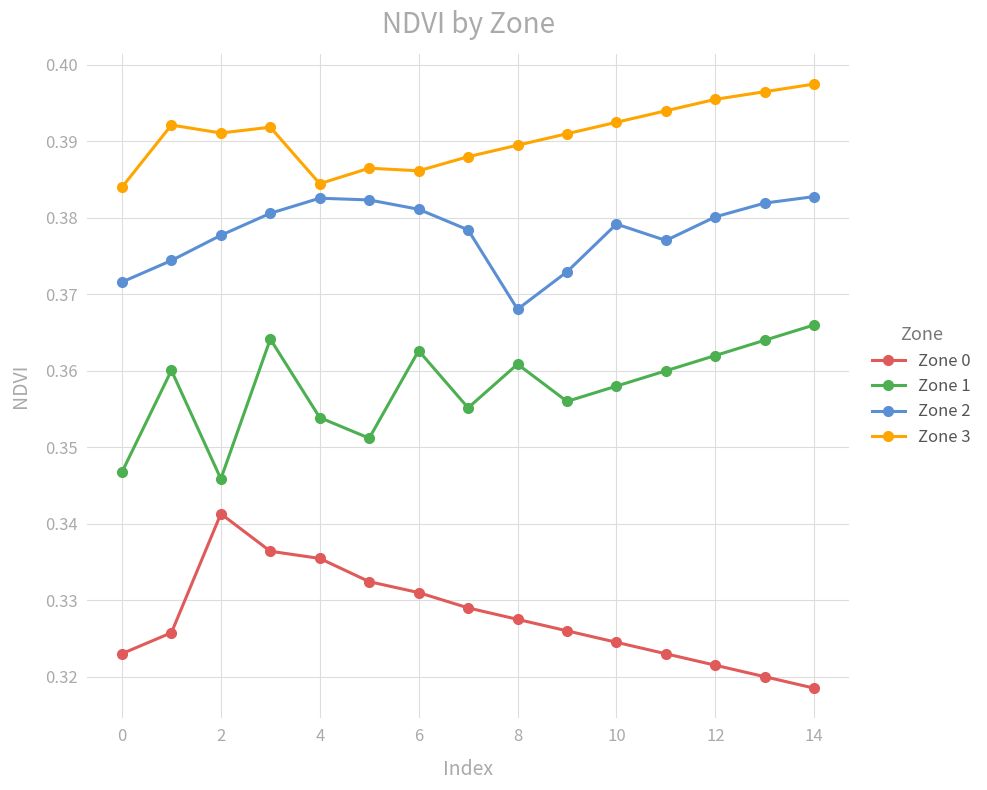

How many data points does each series have?

15